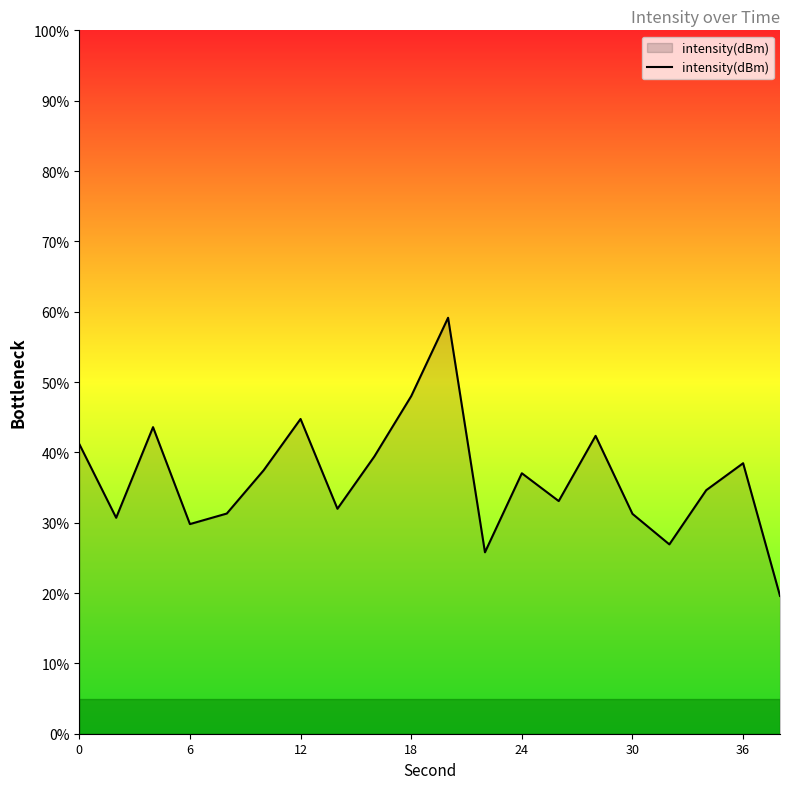

What is the difference between the maximum and minimum values?

39.5